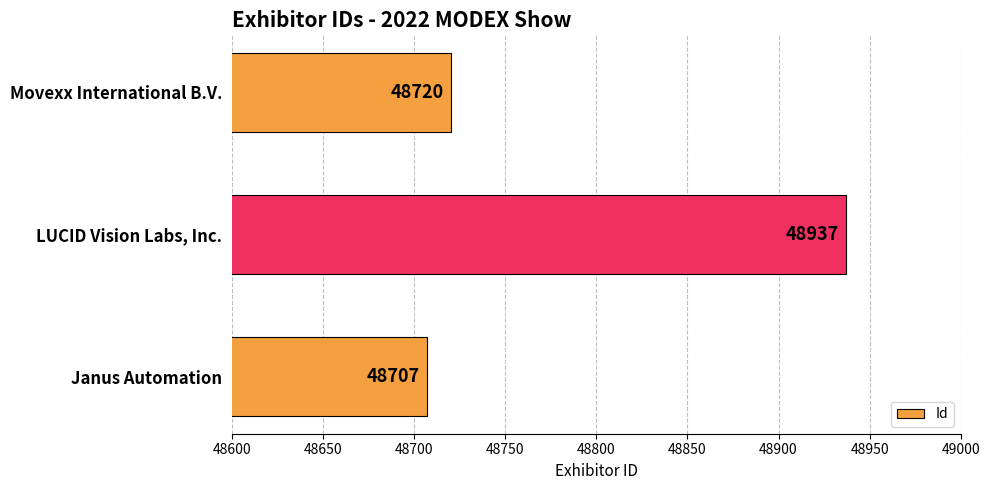

What is the maximum value shown in the chart?

48937